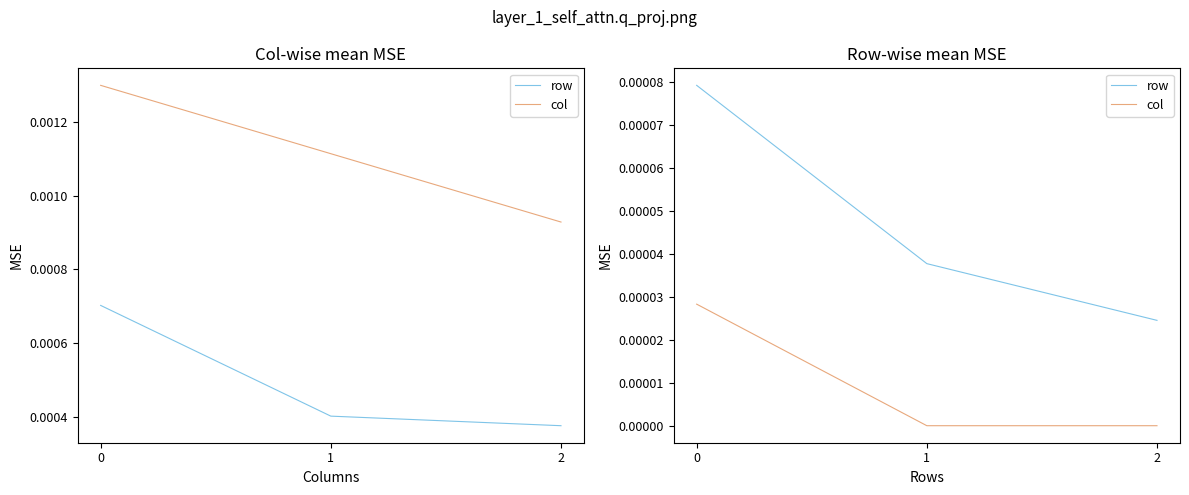

Is it true that row equals 0.0 at 2?

True